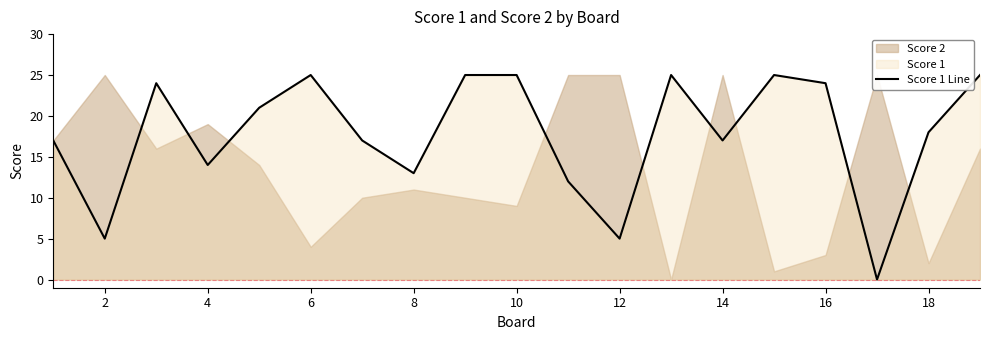

Is it true that Score 1 Line equals 10 at 18?

False